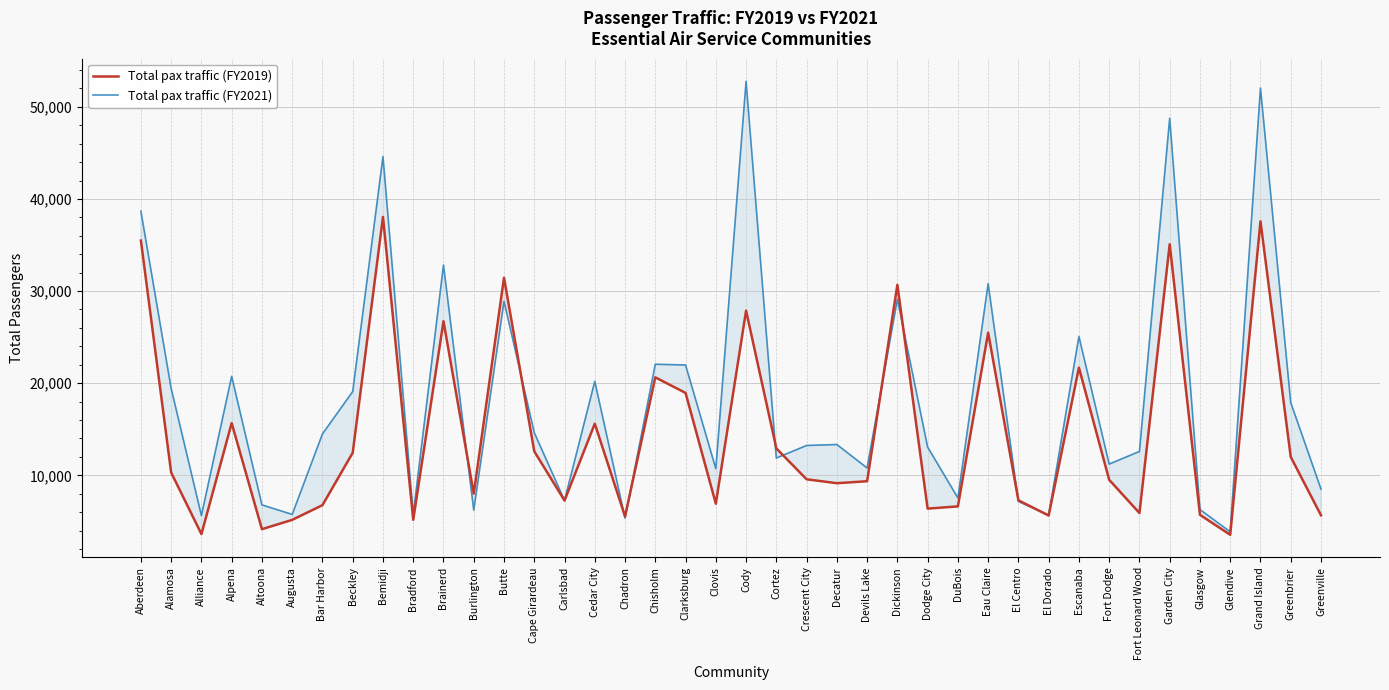

What is the difference between the second highest and second lowest values in the Total pax traffic (FY2021) series?

46681